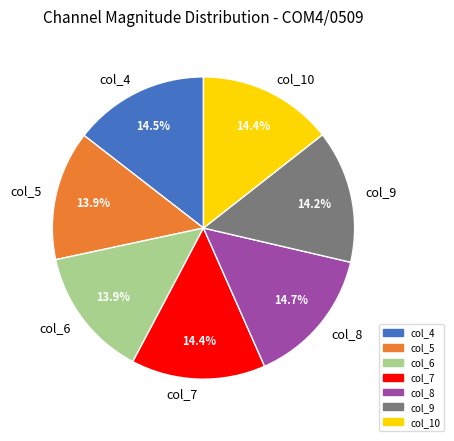

Approximately how many times larger is the value at col_10 compared to col_6?

1.0